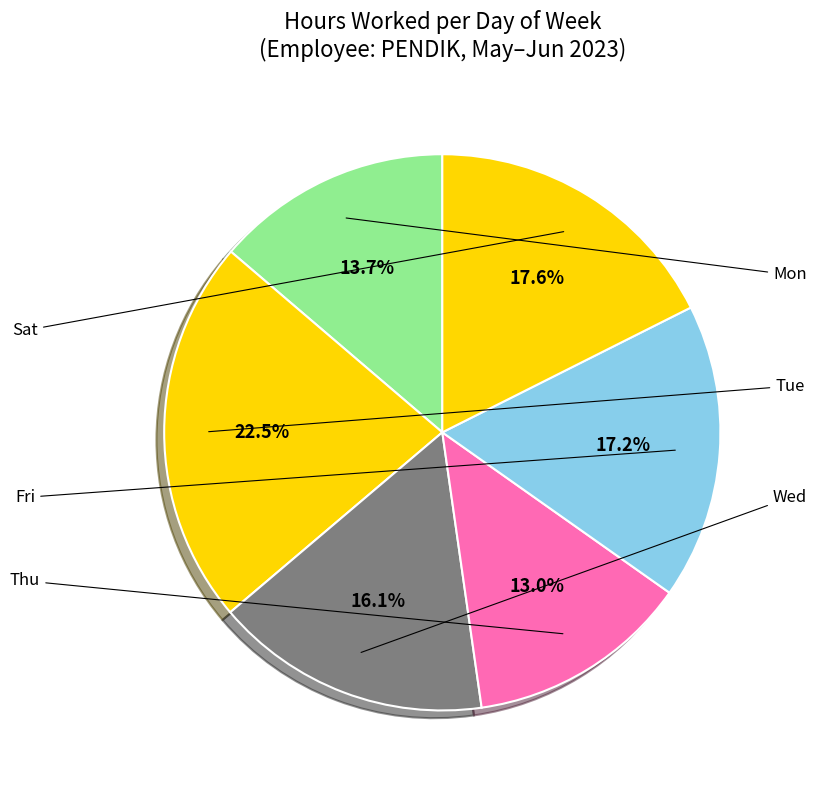

Count the number of slices in the pie.

6